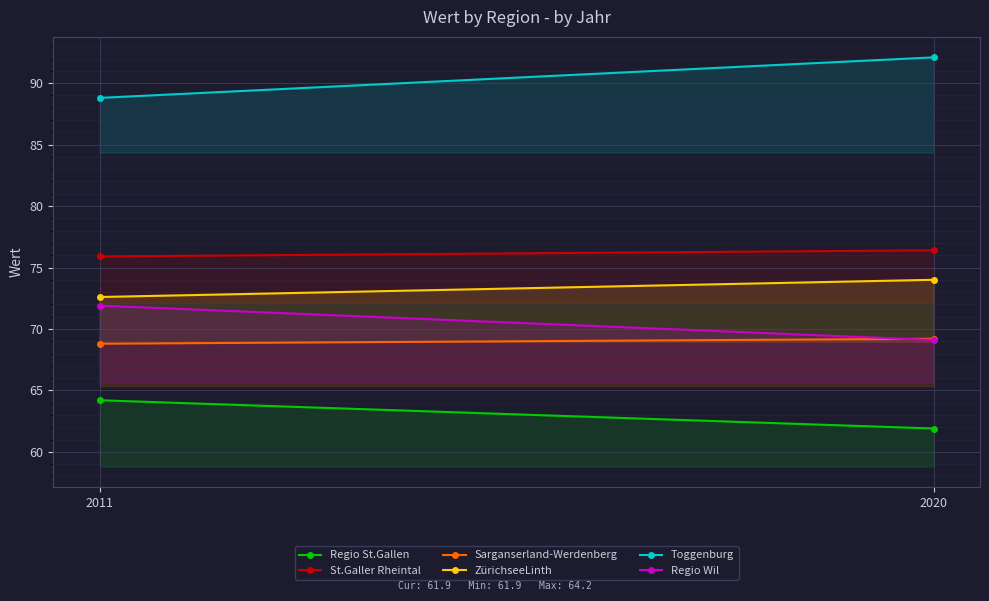

At which label does Sarganserland-Werdenberg reach its peak?

2020